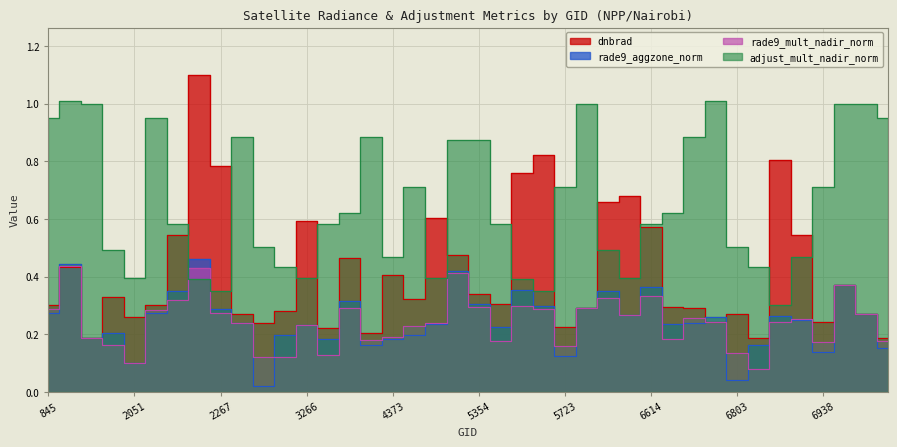

Is the value of dnbrad at 6839 greater than the value of rade9_mult_nadir_norm at 6803?

Yes